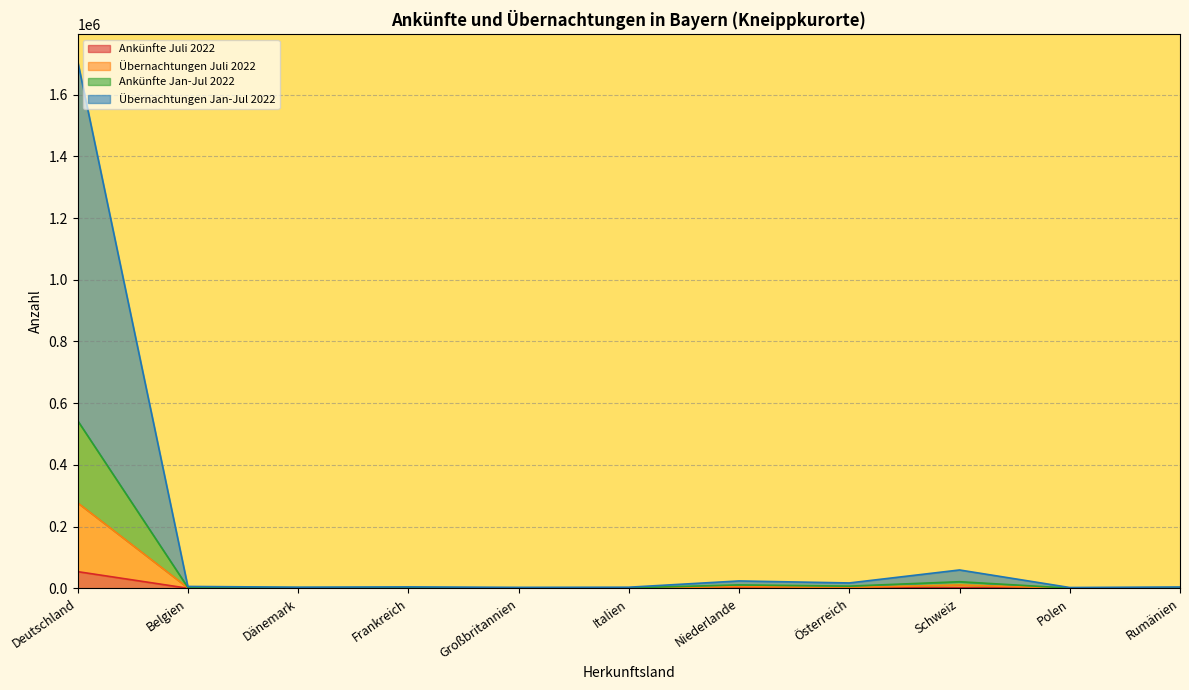

Rank the series at Dänemark from lowest to highest value.

Ankünfte Juli 2022, Übernachtungen Juli 2022, Ankünfte Jan-Jul 2022, Übernachtungen Jan-Jul 2022